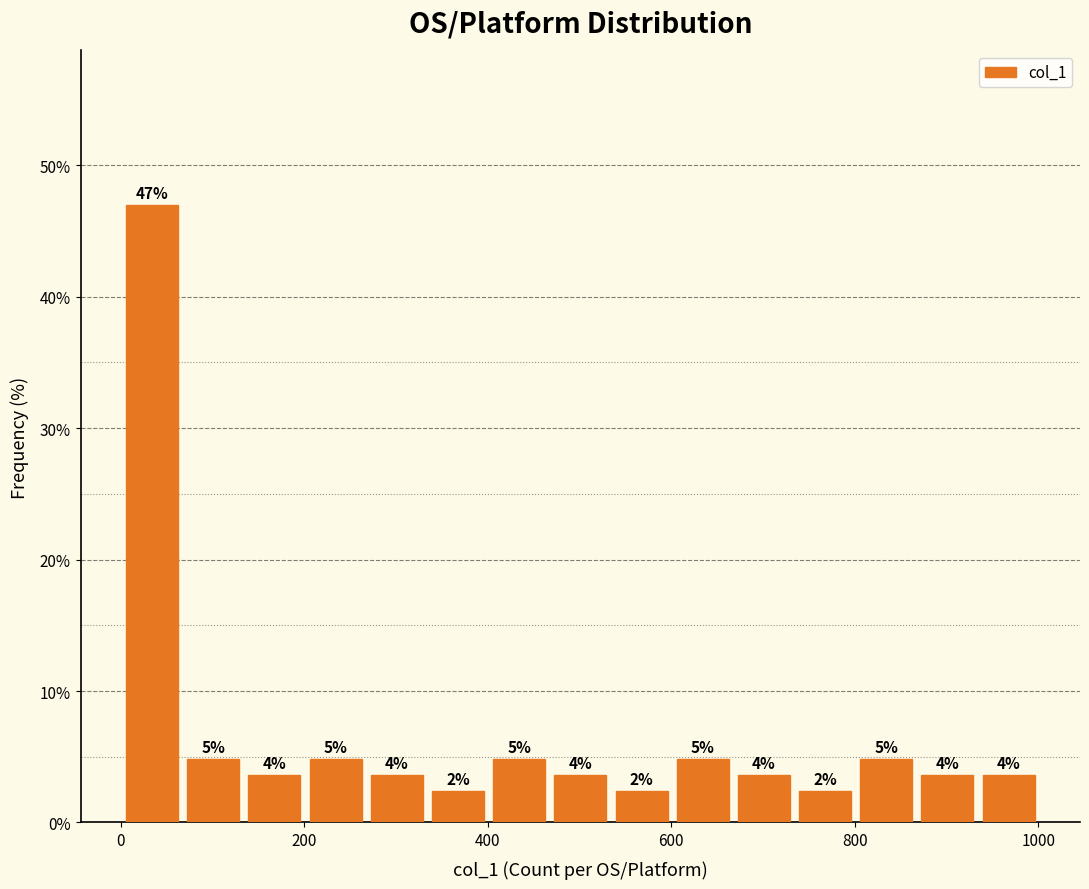

Around what value on the x-axis is the tallest bar? Give the approximate position of its centre, as read against the axis.

40